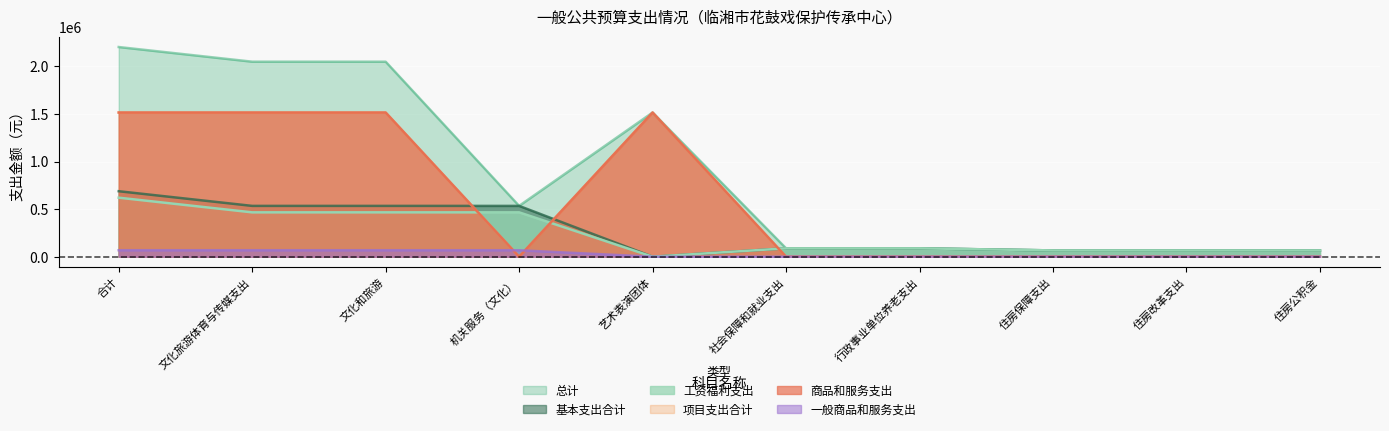

What is the label of the 2nd point from the right?

住房改革支出